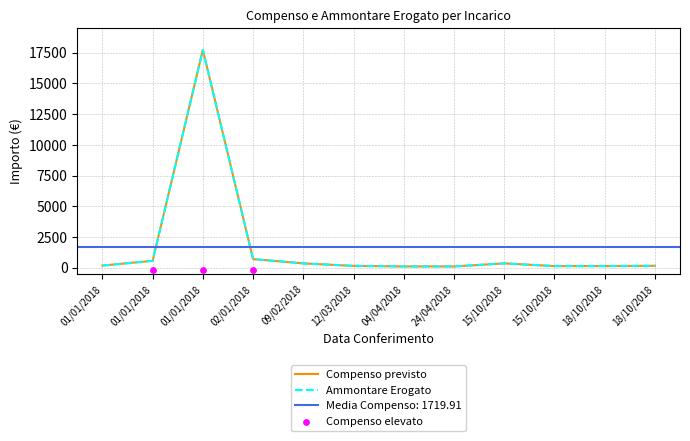

At how many categories does at least one series exceed 14073?

1